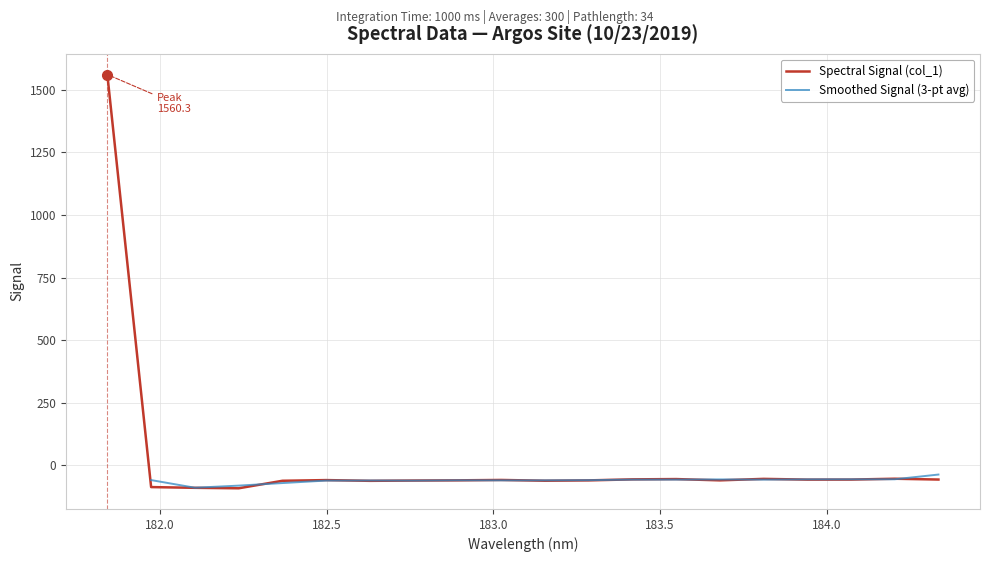

The chart shows a value of -56.6 at 184.3357763242. True or false?

True